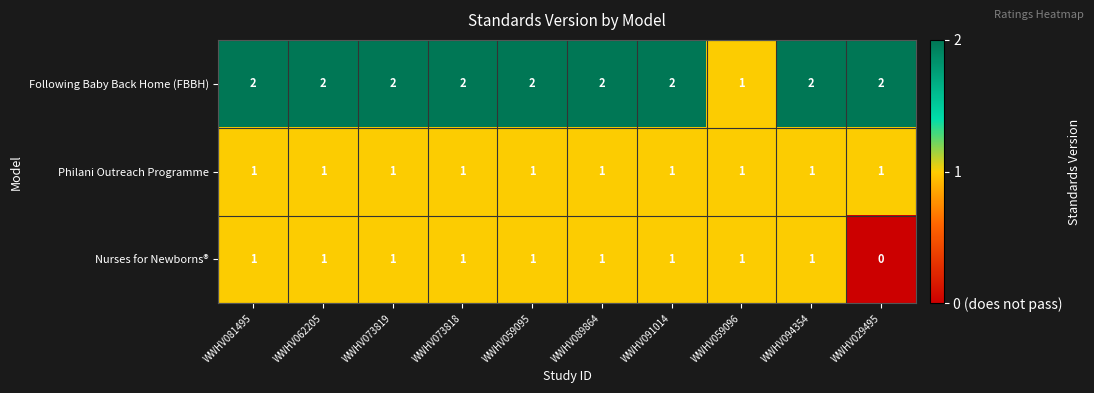

Reading right to left, transcribe all the data shown in this chart.

Following Baby Back Home (FBBH): WWHV029495=2	WWHV094354=2	WWHV059096=1	WWHV091014=2	WWHV089864=2	WWHV059095=2	WWHV073818=2	WWHV073819=2	WWHV062205=2	WWHV081495=2
Philani Outreach Programme: WWHV029495=1	WWHV094354=1	WWHV059096=1	WWHV091014=1	WWHV089864=1	WWHV059095=1	WWHV073818=1	WWHV073819=1	WWHV062205=1	WWHV081495=1
Nurses for Newborns®: WWHV029495=0	WWHV094354=1	WWHV059096=1	WWHV091014=1	WWHV089864=1	WWHV059095=1	WWHV073818=1	WWHV073819=1	WWHV062205=1	WWHV081495=1